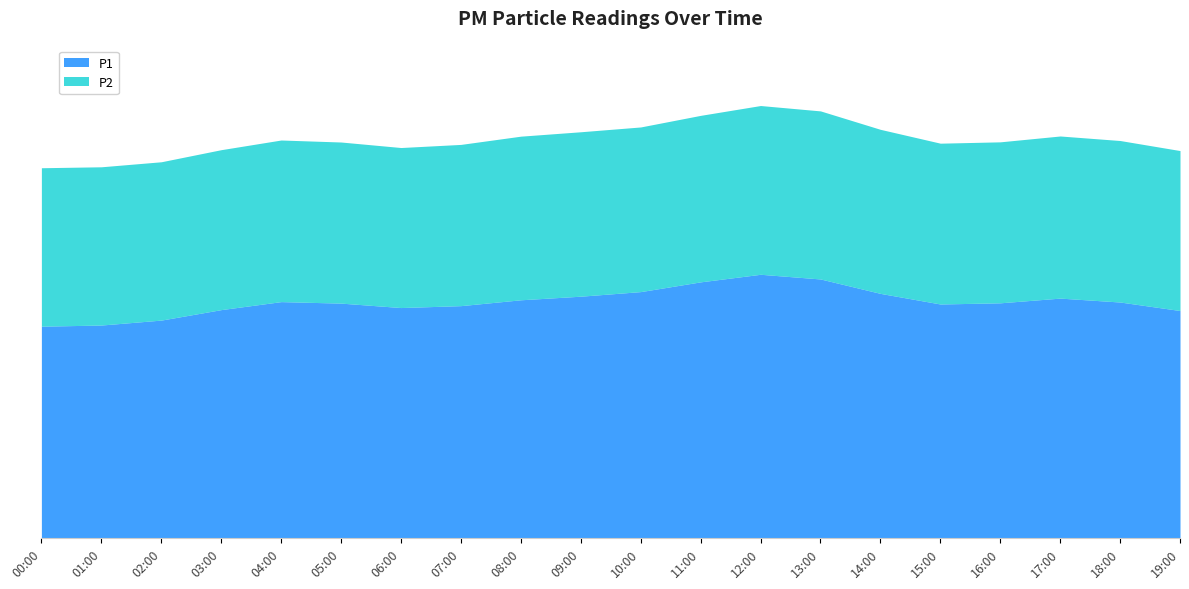

How many data points in P1 are above 8?

14